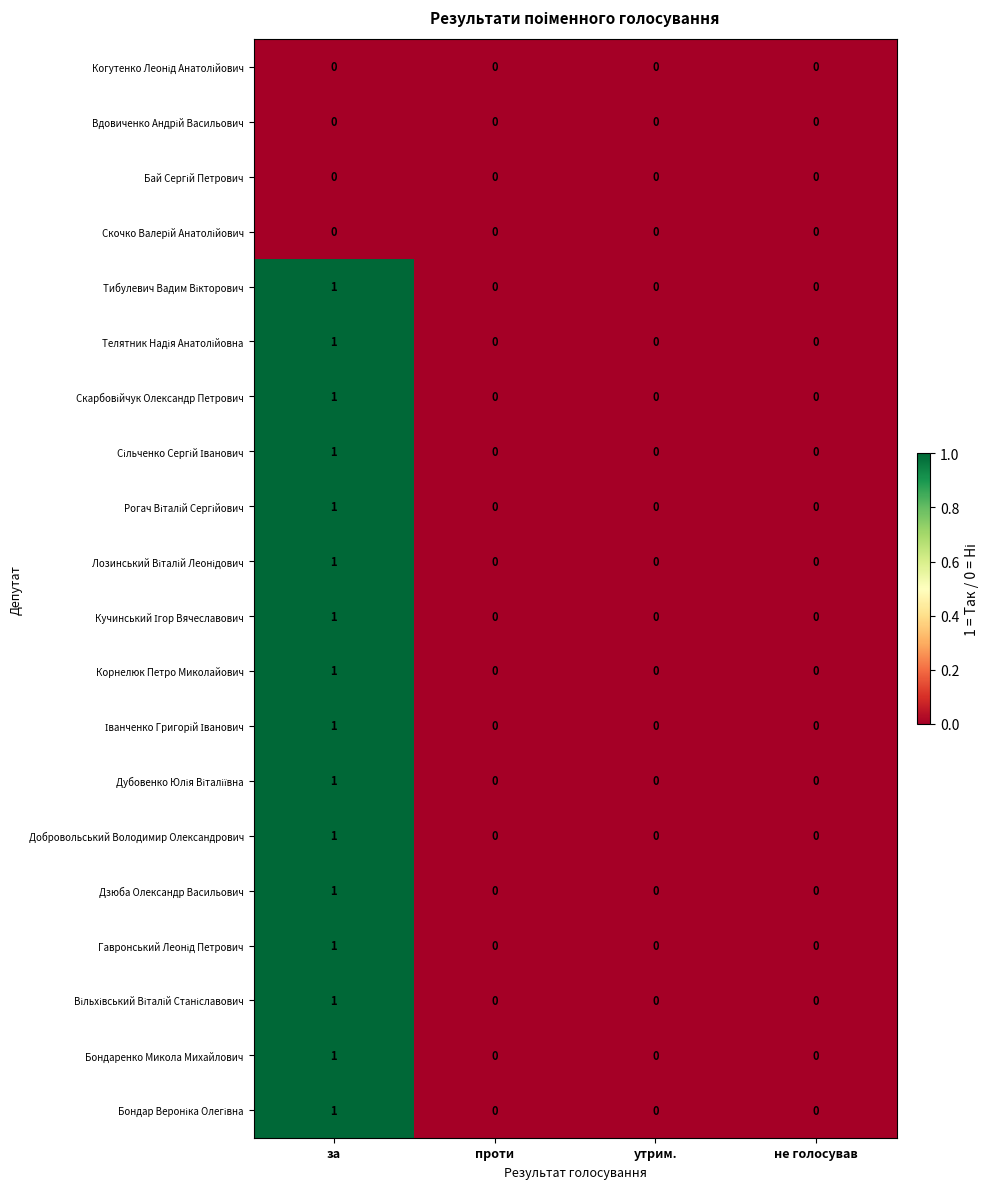

The value of Добровольський Володимир Олександрович at утрим. is 0. True or false?

True